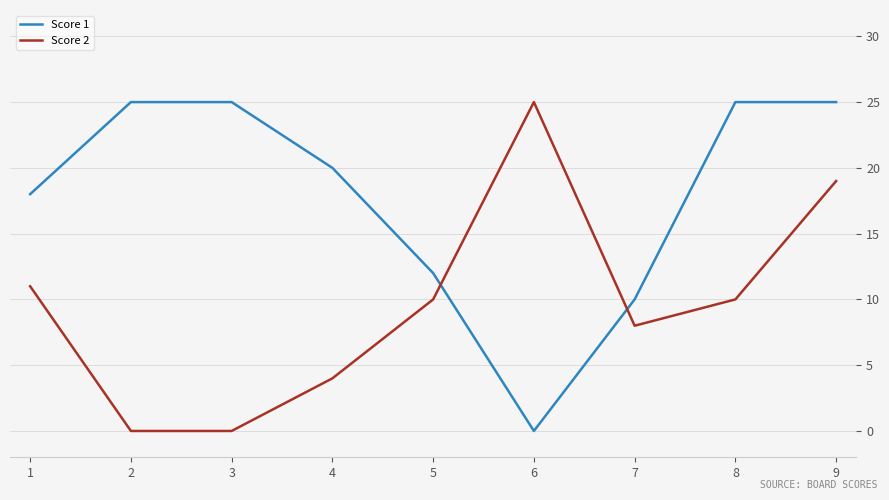

Count the number of categories in the chart.

9